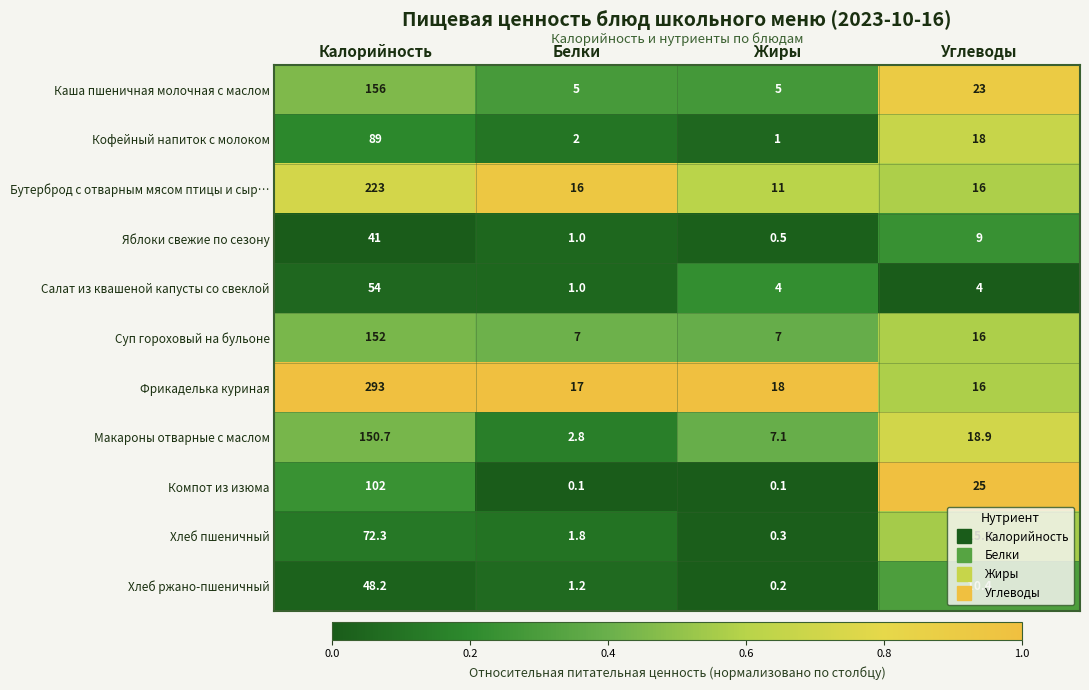

The value of Хлеб ржано-пшеничный at Углеводы is 10.4. True or false?

True